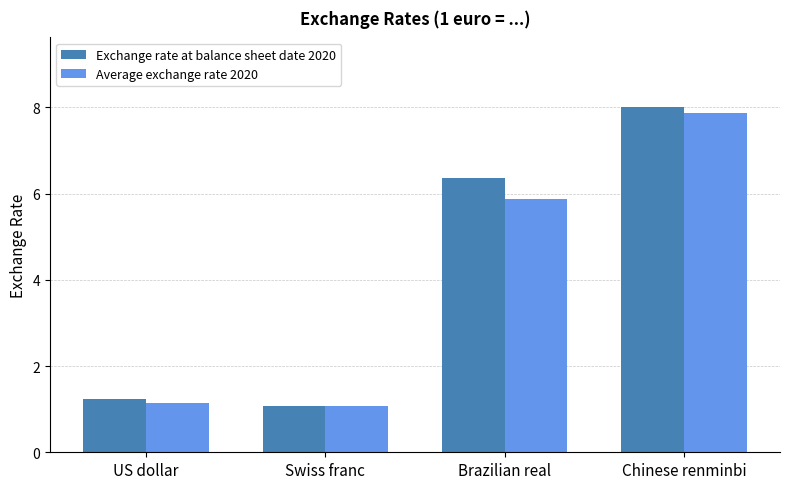

At which category is the sum across all series the highest?

Chinese renminbi